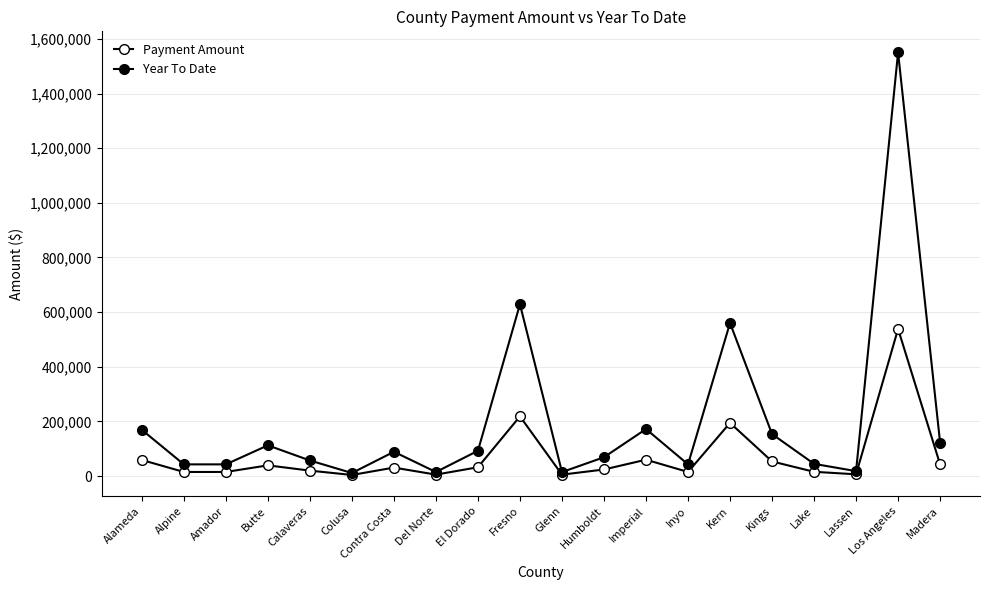

What is the label of the 7th point from the right?

Inyo